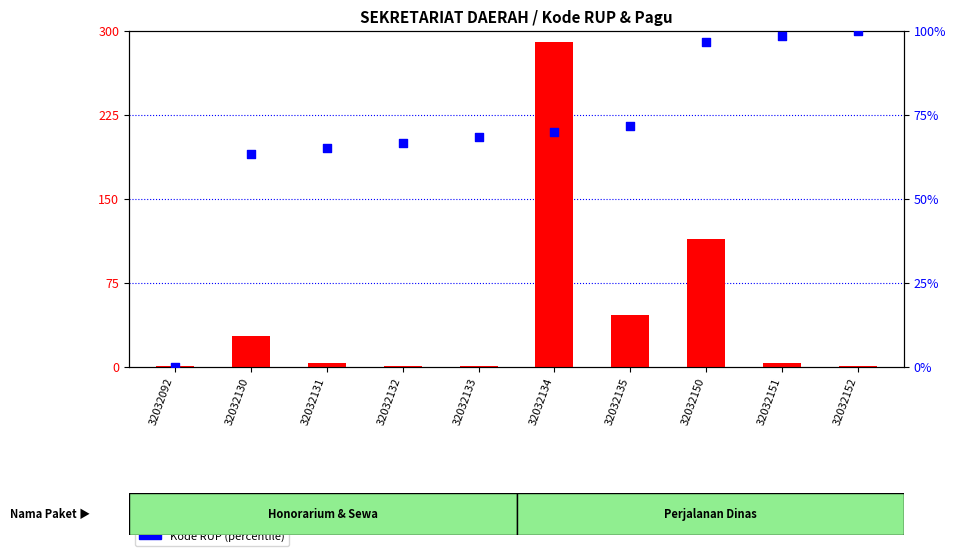

At how many categories does at least one series exceed 184?

1